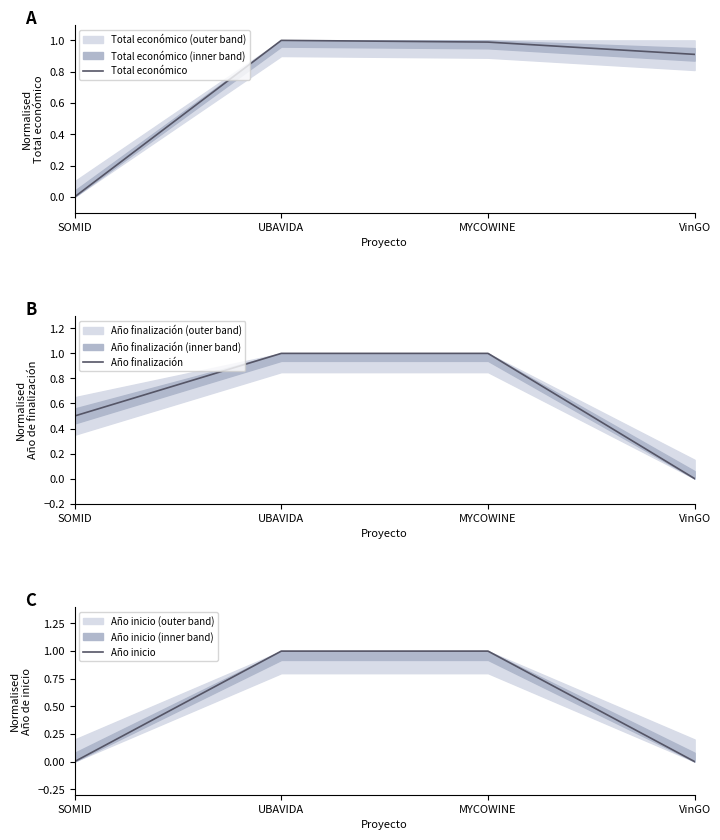

How many data points does each series have?

4